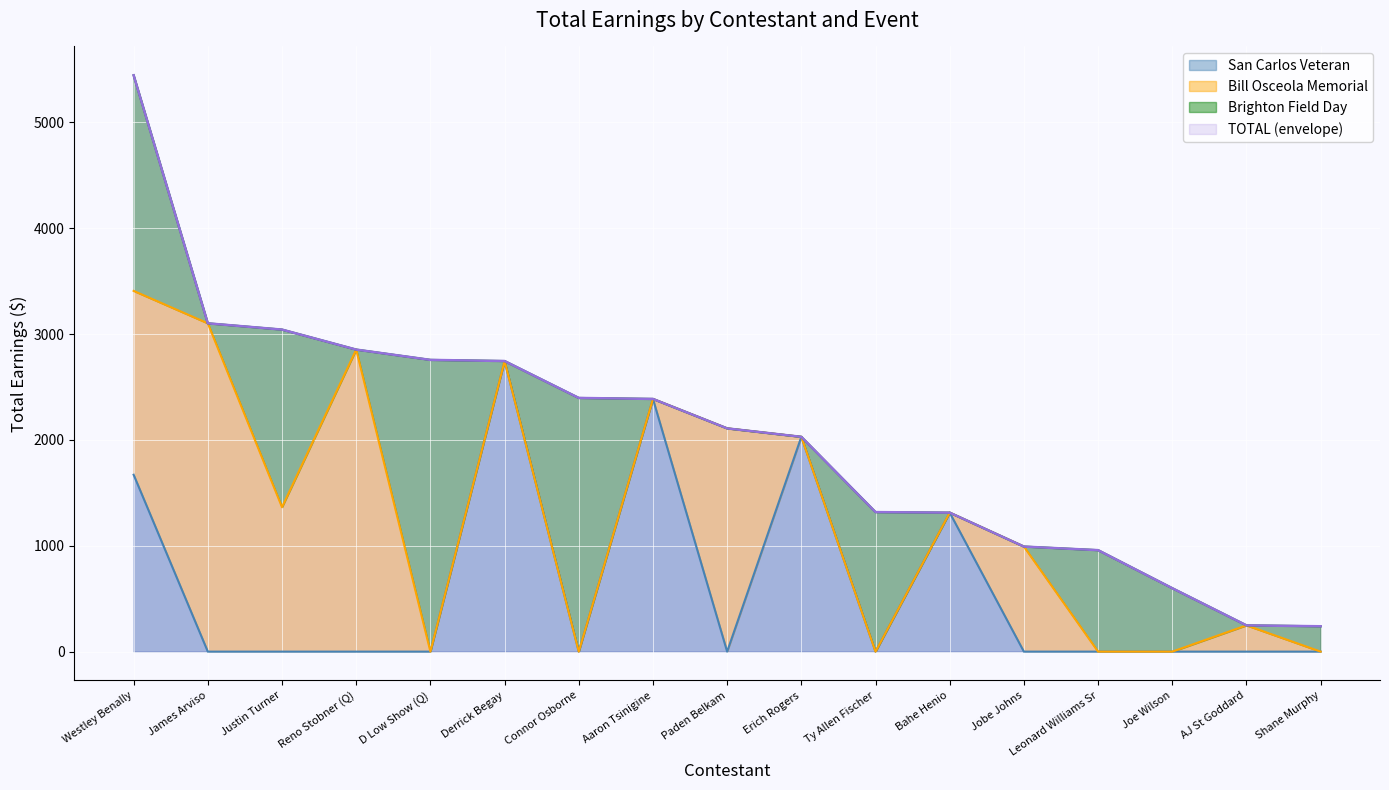

Reading left to right, extract all data points from this chart.

San Carlos Veteran: 1671.3	0.0	0.0	0.0	0.0	2745.7	0.0	2387.6	0.0	2029.5	0.0	1313.2	0.0	0.0	0.0	0.0	0.0
TOTAL: 5445.9	3102.0	3042.8	2853.8	2756.6	2745.7	2397.0	2387.6	2109.4	2029.5	1318.3	1313.2	992.6	958.8	599.2	248.2	239.7